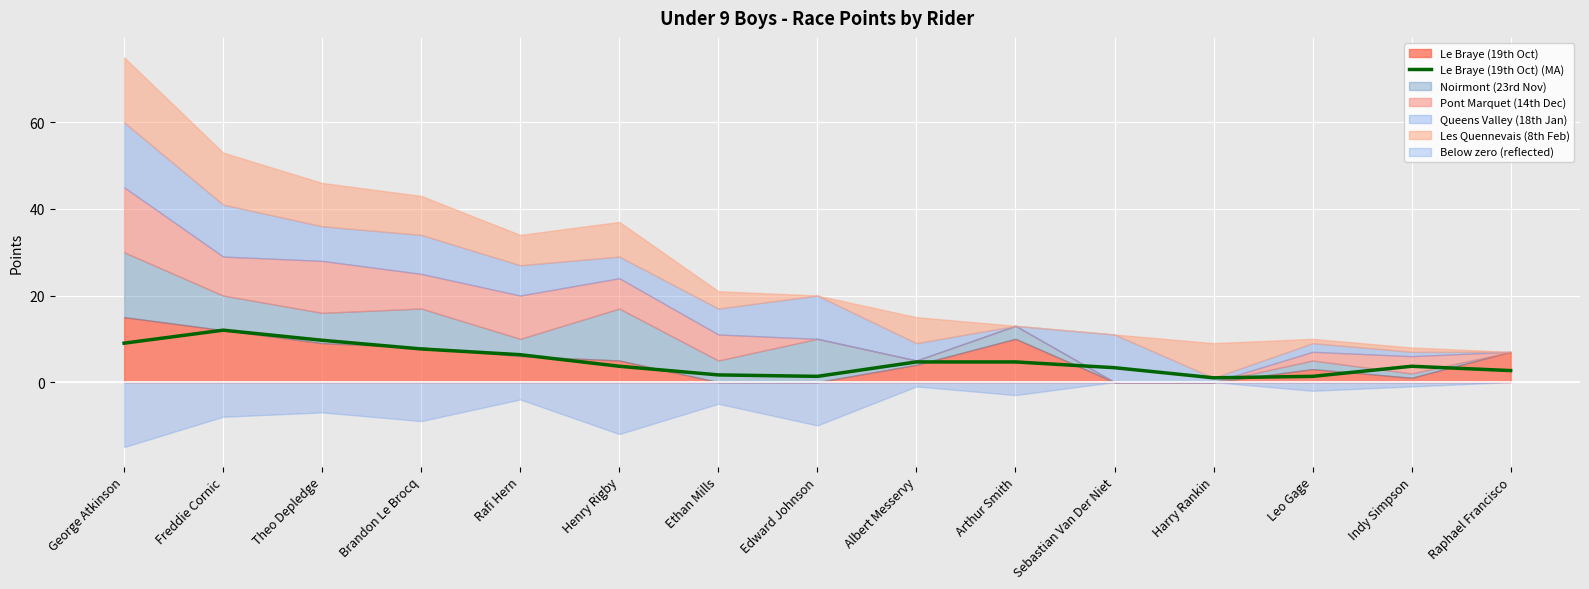

True or false: Le Braye (19th Oct) (MA) has a value of 3.3 at Sebastian Van Der Niet.

True